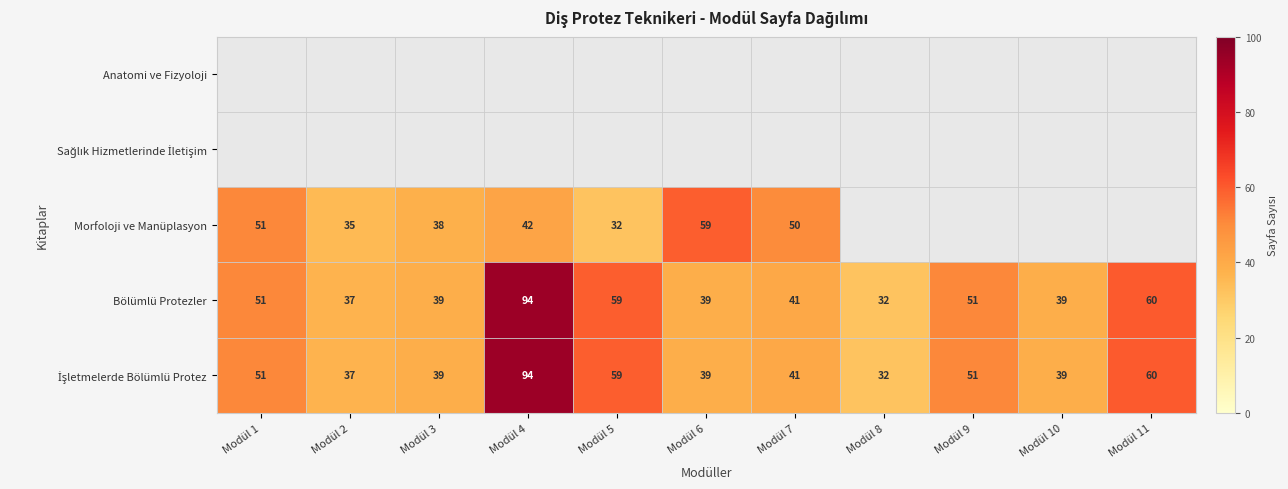

Count the number of data series in this chart.

5